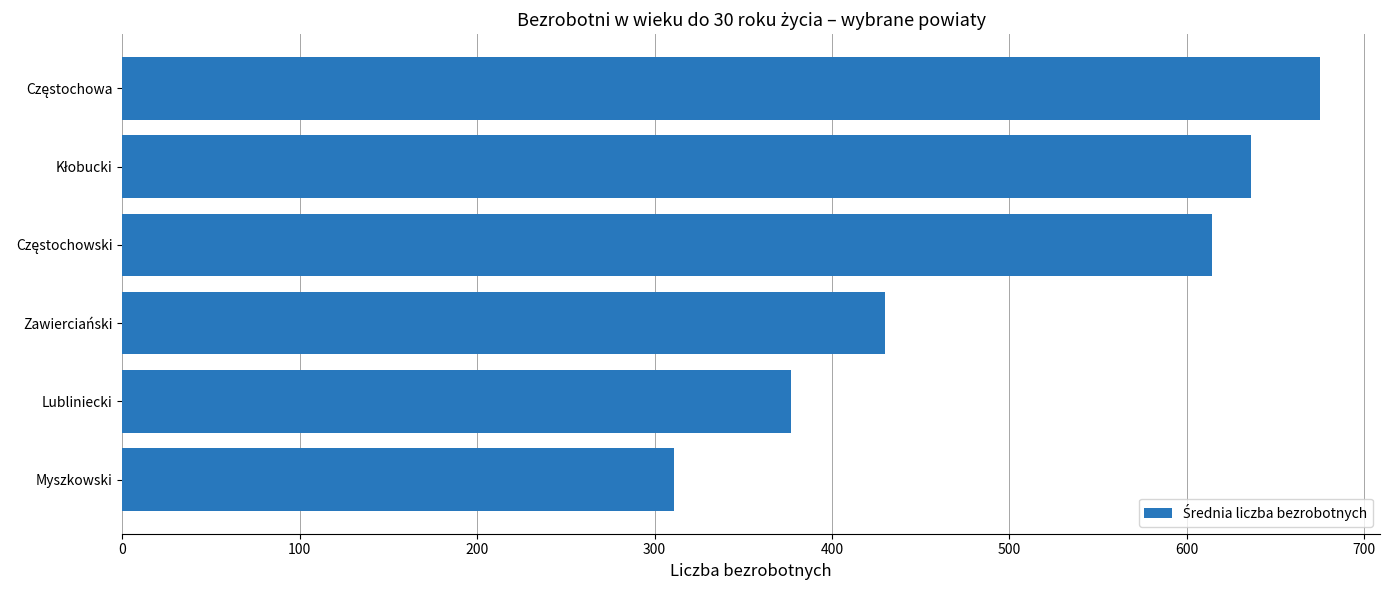

What is the difference between the maximum and minimum values?

364.3